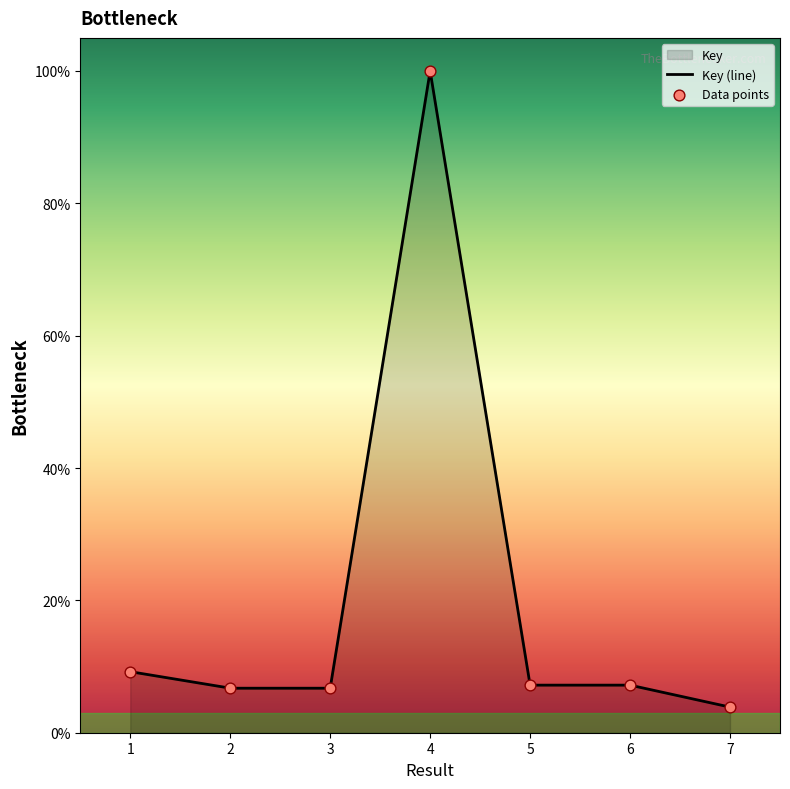

What is the change in value from 5 to 7?

-3.3